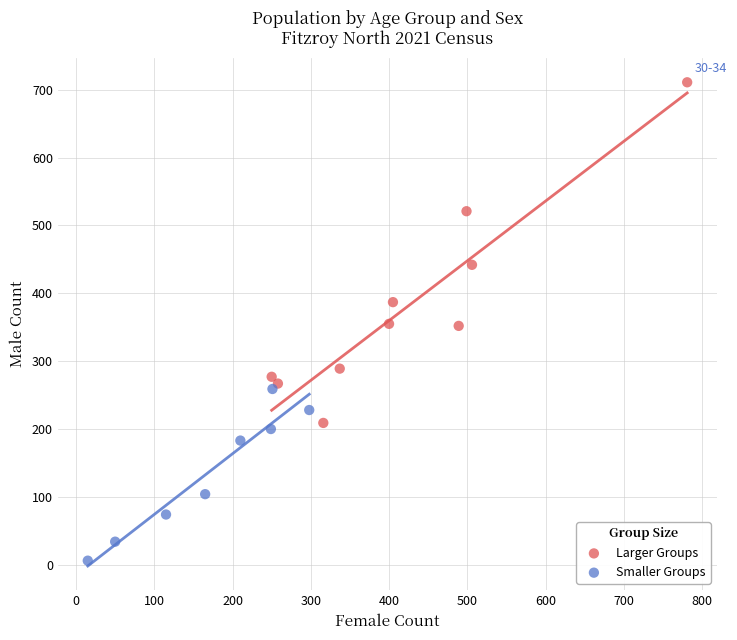

Which series reaches the minimum Y coordinate?

Smaller Groups